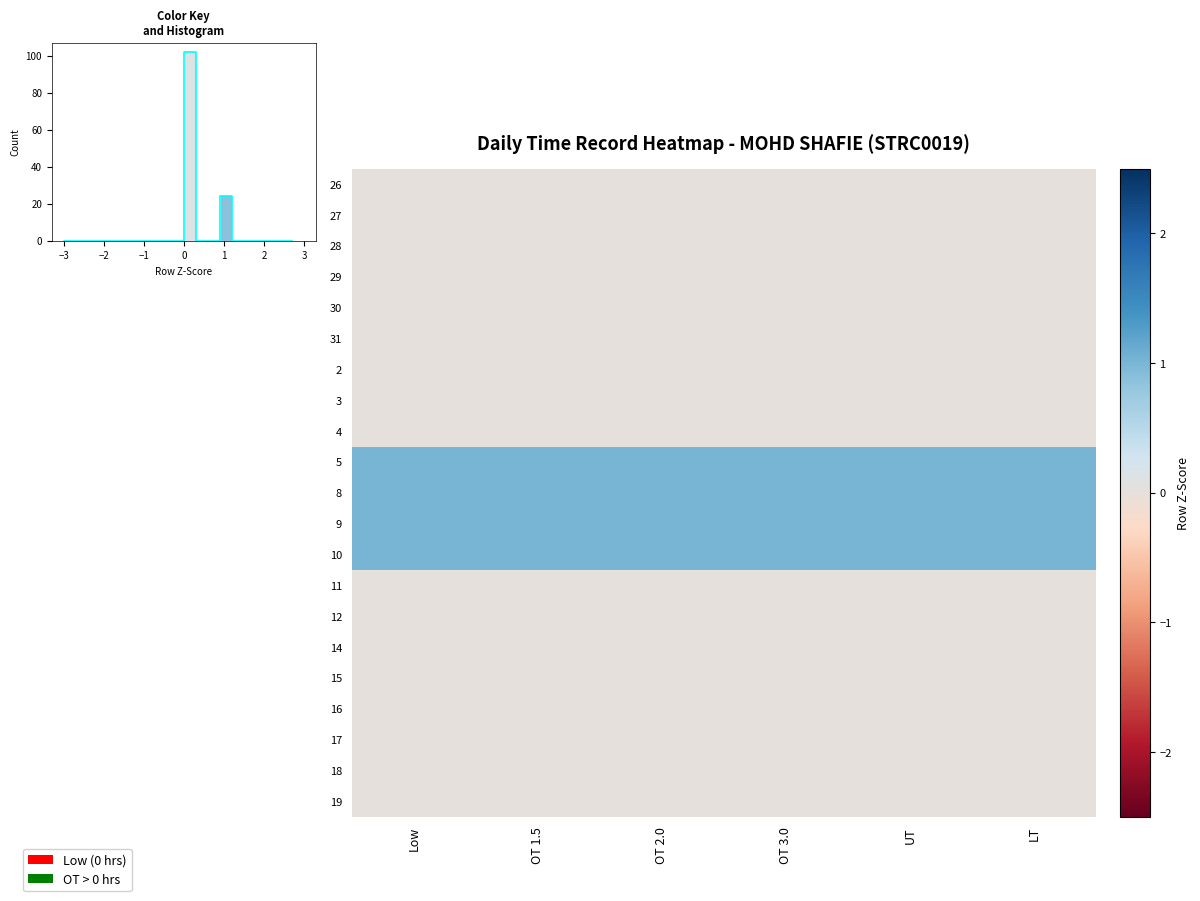

Which label corresponds to the largest value in the chart?

Low